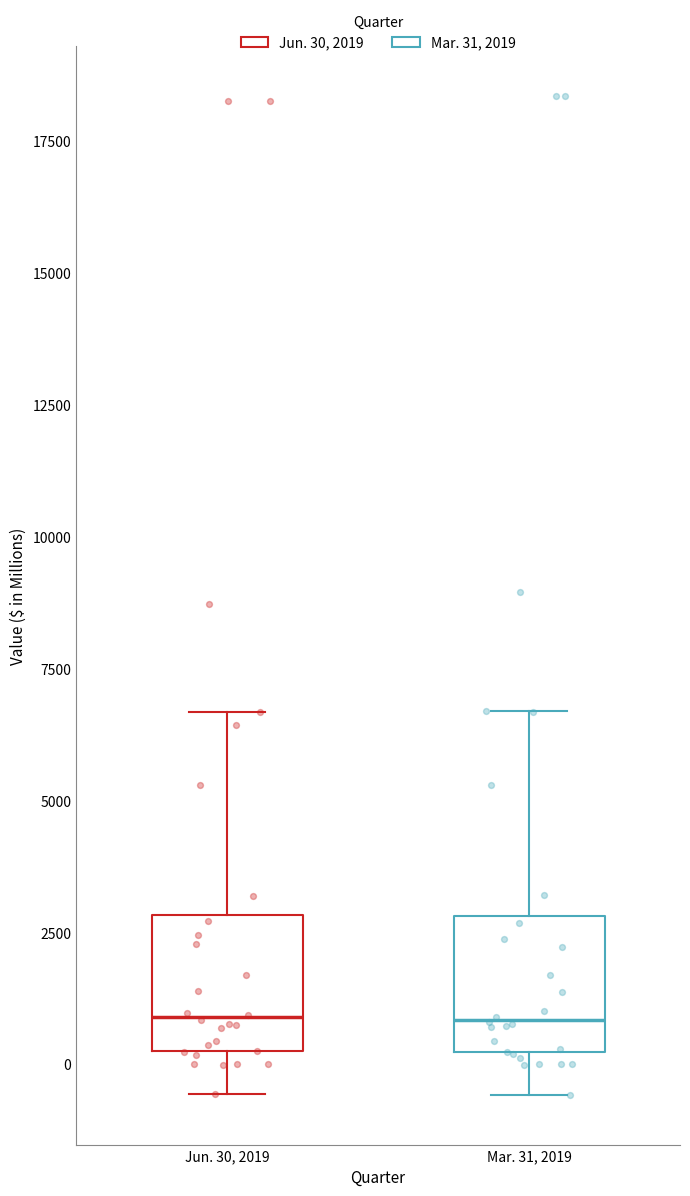

Where does the lower whisker of the box for Mar. 31, 2019 end on the y-axis? The values are not printed on the chart, so give them approximately, as read against the axis.

-500